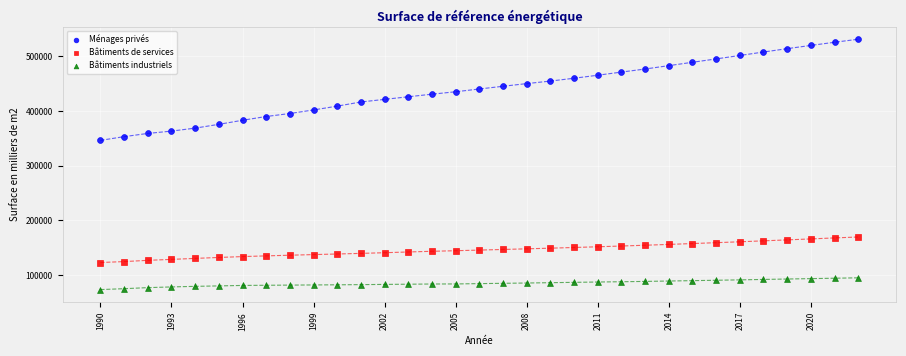

Which series has the largest Y range (max minus min)?

Ménages privés